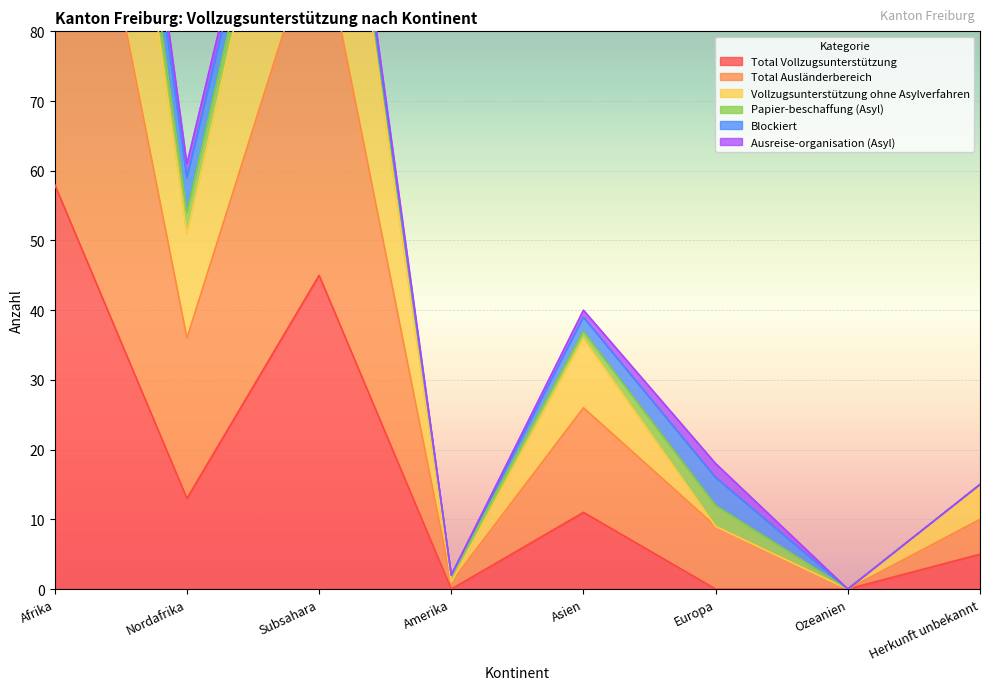

The value of Total Vollzugsunterstützung at Asien is 18. True or false?

False